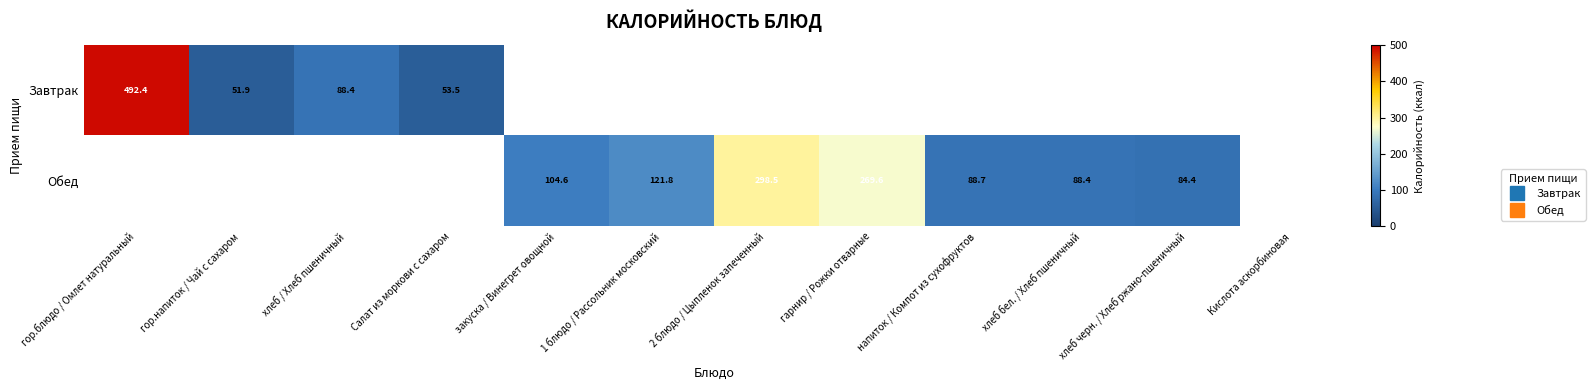

What is the maximum value shown in the chart?

492.4